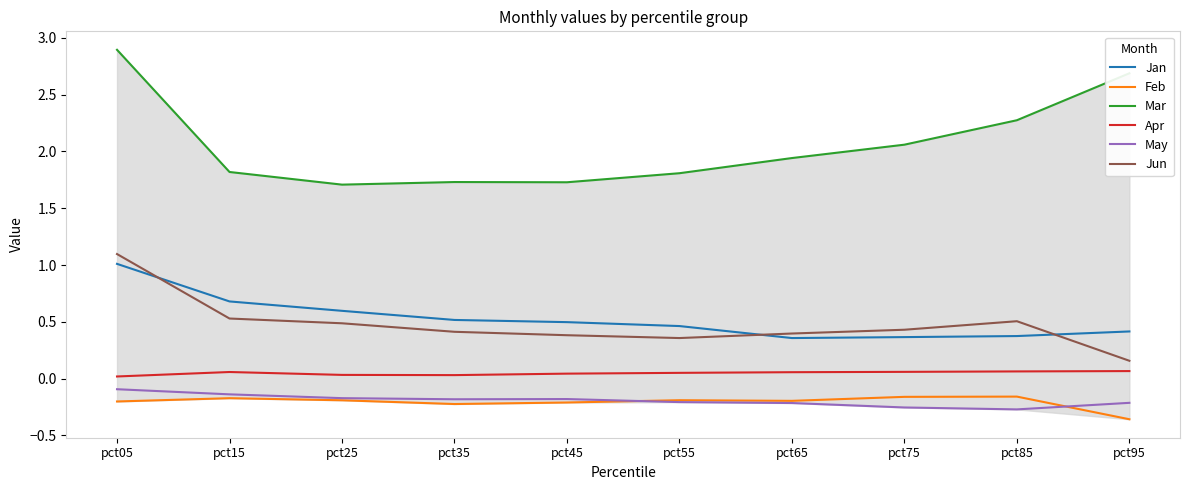

Reading right to left, what are all the values shown in this chart?

Jan: pct95=0.4	pct85=0.4	pct75=0.4	pct65=0.4	pct55=0.5	pct45=0.5	pct35=0.5	pct25=0.6	pct15=0.7	pct05=1.0
Feb: pct95=-0.4	pct85=-0.2	pct75=-0.2	pct65=-0.2	pct55=-0.2	pct45=-0.2	pct35=-0.2	pct25=-0.2	pct15=-0.2	pct05=-0.2
Mar: pct95=2.7	pct85=2.3	pct75=2.1	pct65=1.9	pct55=1.8	pct45=1.7	pct35=1.7	pct25=1.7	pct15=1.8	pct05=2.9
Apr: pct95=0.1	pct85=0.1	pct75=0.1	pct65=0.1	pct55=0.1	pct45=0.0	pct35=0.0	pct25=0.0	pct15=0.1	pct05=0.0
May: pct95=-0.2	pct85=-0.3	pct75=-0.3	pct65=-0.2	pct55=-0.2	pct45=-0.2	pct35=-0.2	pct25=-0.2	pct15=-0.1	pct05=-0.1
Jun: pct95=0.2	pct85=0.5	pct75=0.4	pct65=0.4	pct55=0.4	pct45=0.4	pct35=0.4	pct25=0.5	pct15=0.5	pct05=1.1